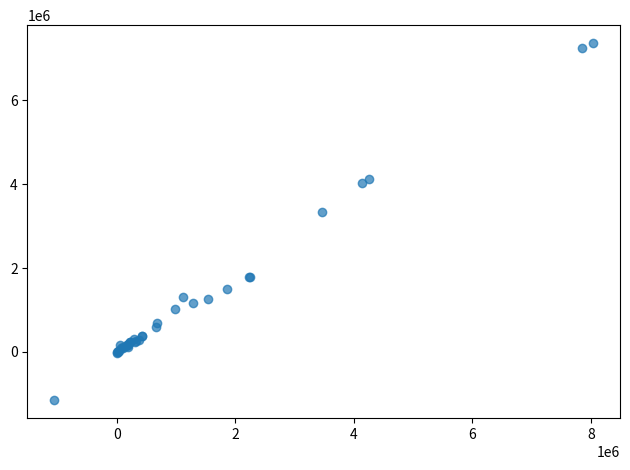

What Y value in the scatter plot is closest to 3109333?

3338640